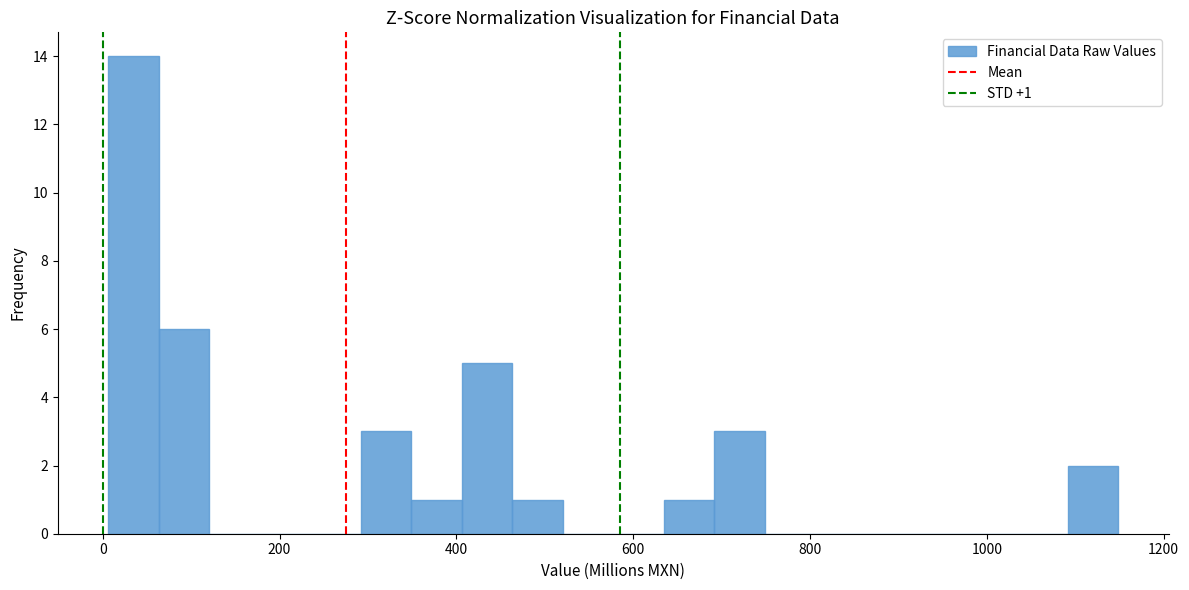

Read against the x-axis, roughly where is the centre of the tallest bar?

40